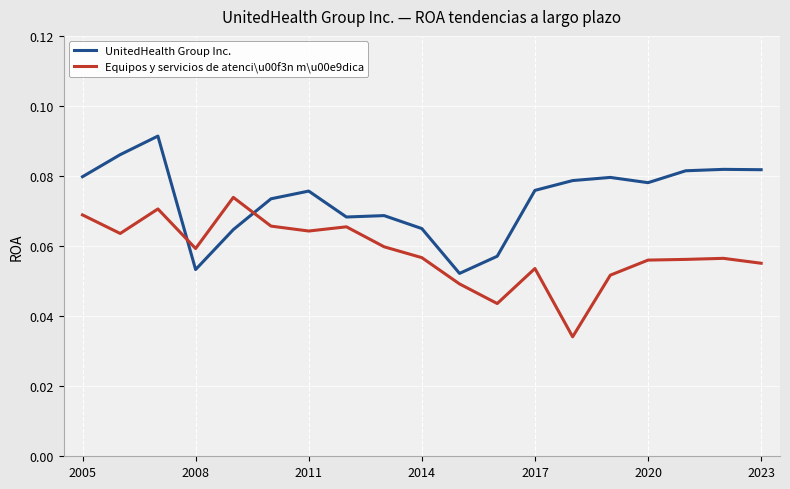

List the series in order of their overall mean, highest first.

UnitedHealth Group Inc., Equipos y servicios de atenci\u00f3n m\u00e9dica